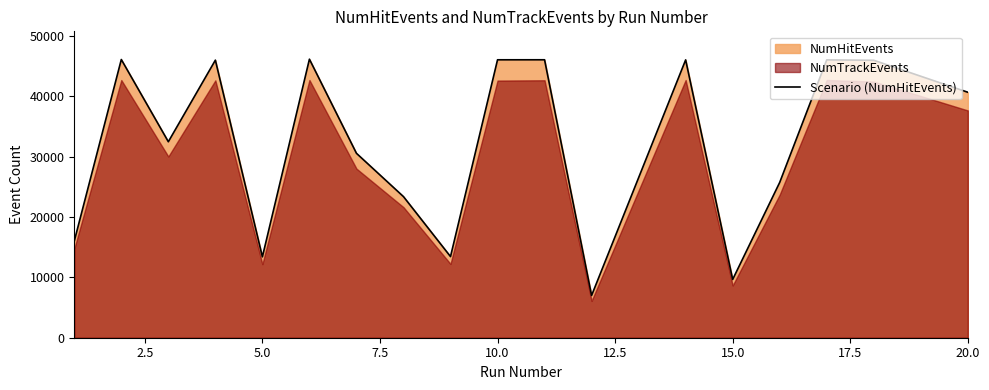

What is the lowest value of the Scenario (NumHitEvents) series?

7000